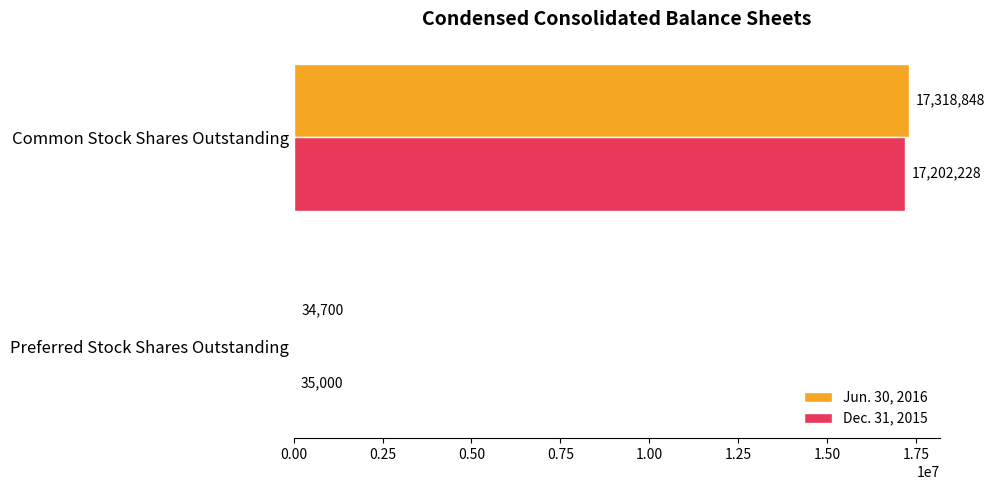

Which series changed the most between Preferred Stock Shares Outstanding and Common Stock Shares Outstanding?

Jun. 30, 2016